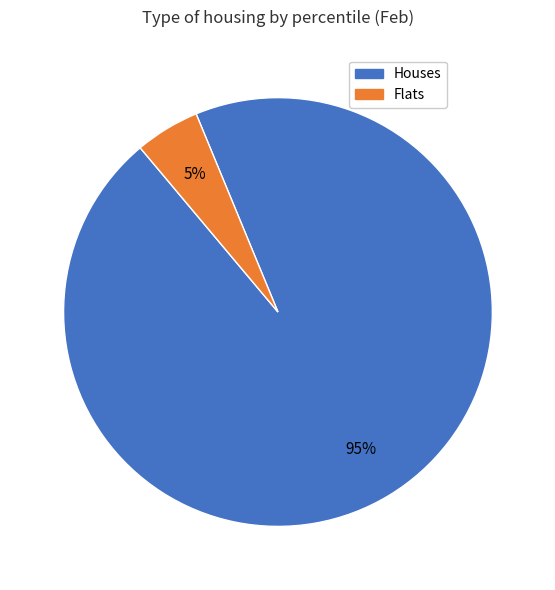

Is there any slice that represents more than half of the pie?

Yes